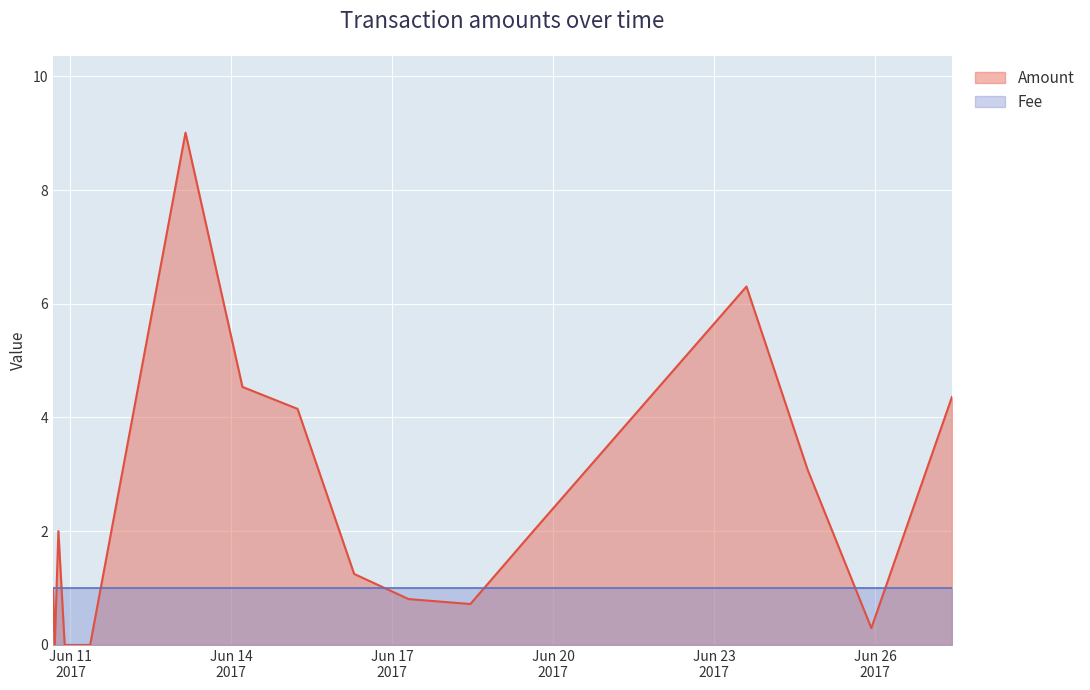

Rank the categories by value from highest to lowest.

2017-06-13 03:29:48, 2017-06-23 14:25:16, 2017-06-14 04:58:14, 2017-06-27 10:20:34, 2017-06-15 05:37:07, 2017-06-24 17:47:27, 2017-06-19 15:12:33, 2017-06-10 18:38:06, 2017-06-16 06:55:13, 2017-06-10 16:11:20, 2017-06-17 07:16:29, 2017-06-18 10:54:55, 2017-06-25 22:16:18, 2017-06-10 17:01:34, 2017-06-10 21:26:56, 2017-06-11 08:50:34